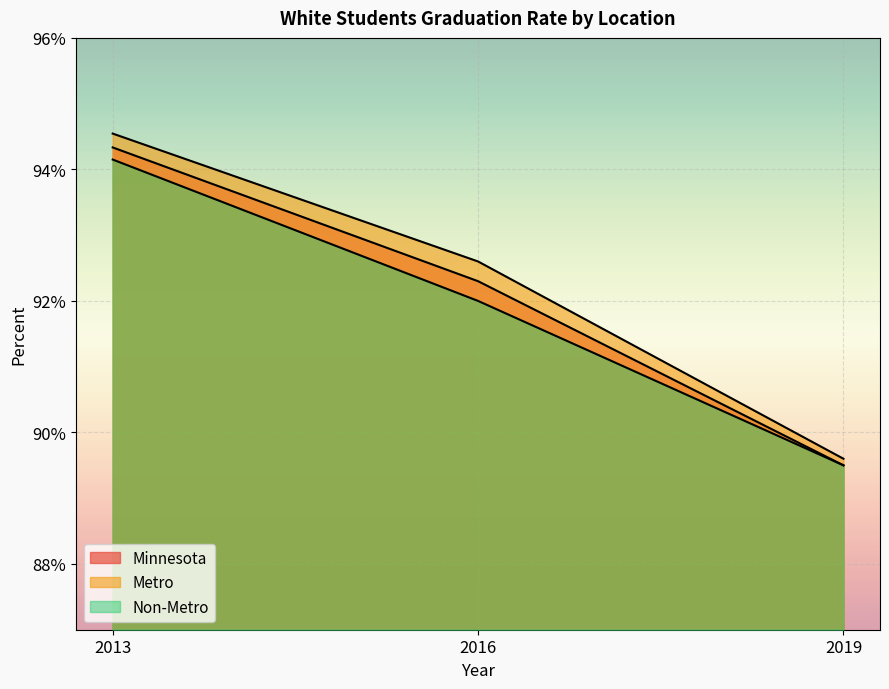

Does the chart display data point markers on the line(s)?

No